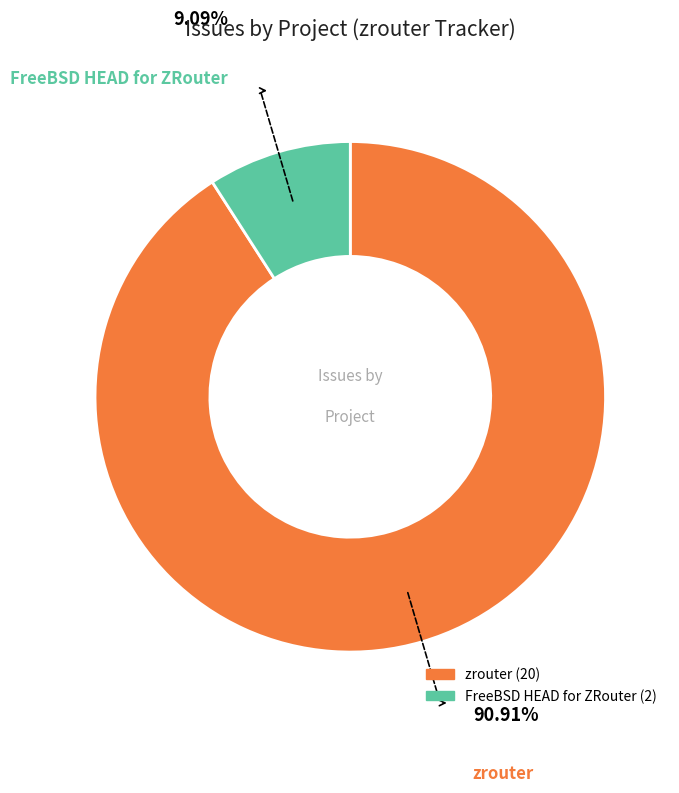

Rank the categories by value from lowest to highest.

FreeBSD HEAD for ZRouter, zrouter